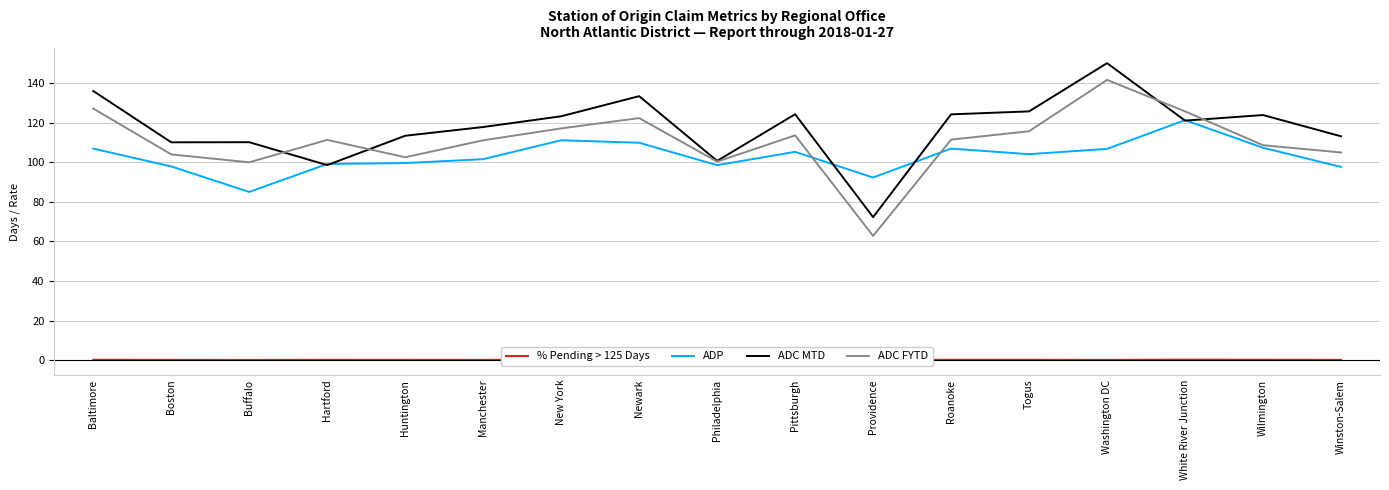

What is the value of the % Pending > 125 Days point at the 12th from the left?

0.3